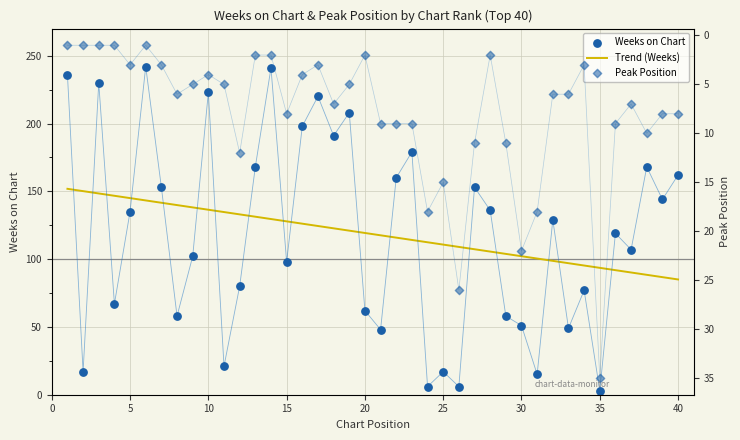

At which category is the sum across all series the highest?

6